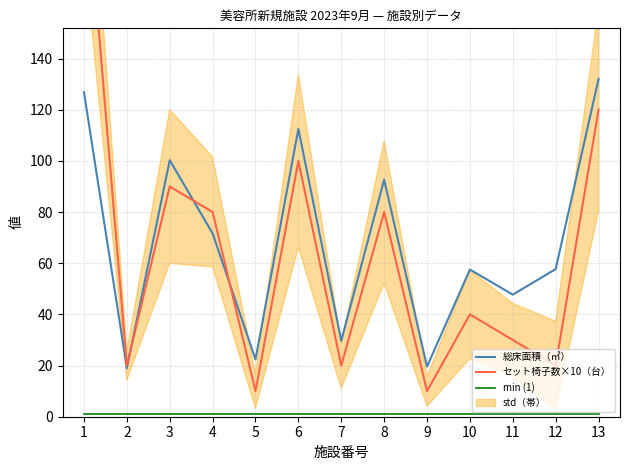

How many values in the 総床面積（㎡） series exceed 57?

8